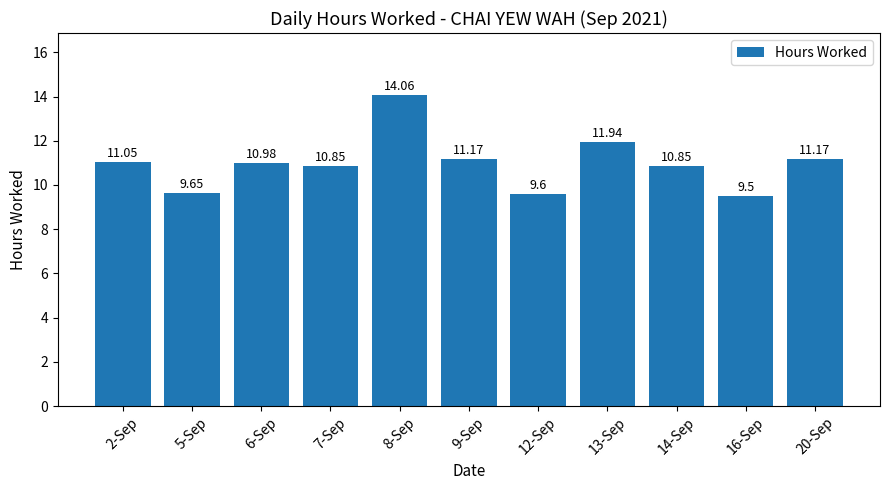

What is the difference between the values at 5-Sep and 20-Sep?

1.5